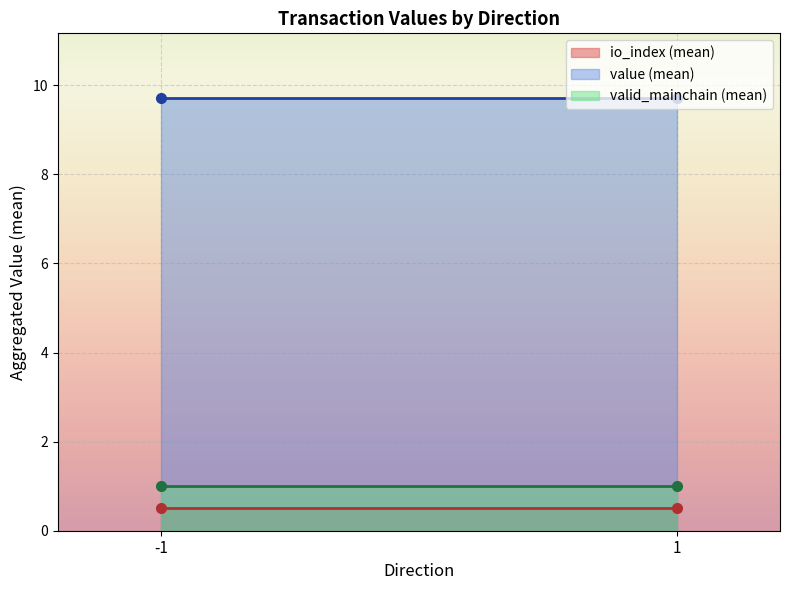

What is the average value of the valid_mainchain series?

1.0